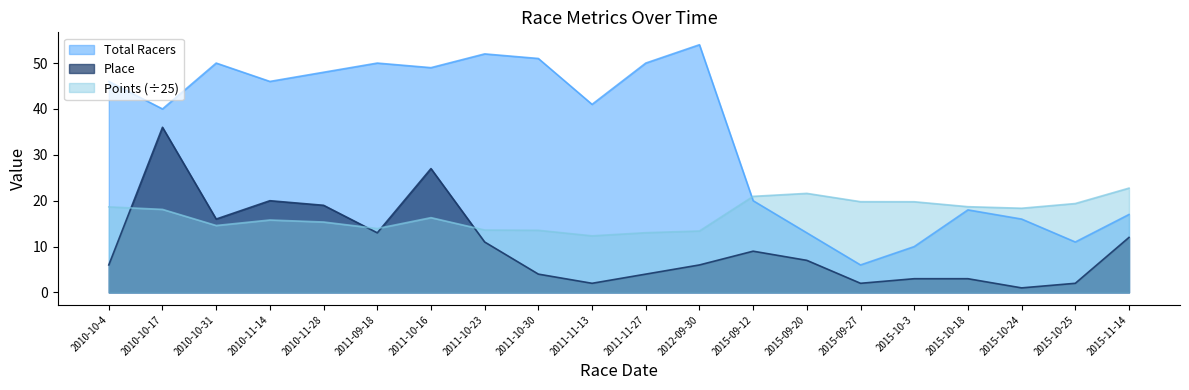

Between 2010-10-31 and 2011-11-13, which series saw the biggest shift?

Place